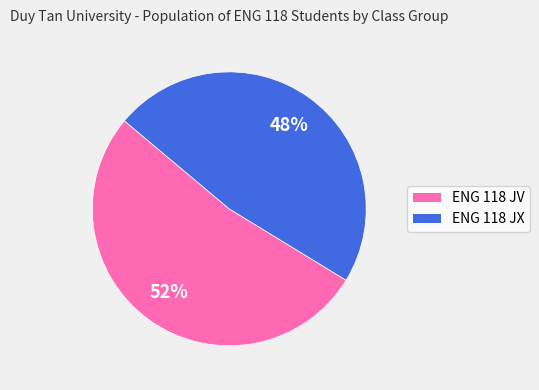

To the nearest percent, what is the average slice percentage?

50%